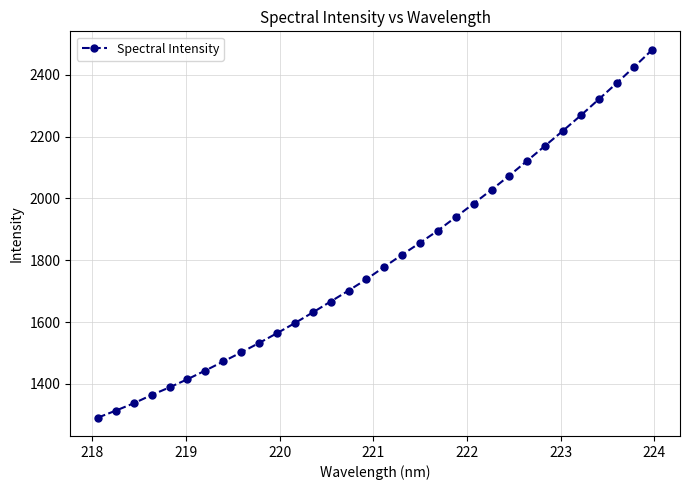

What is the value of the 11th point from the left?

1563.8